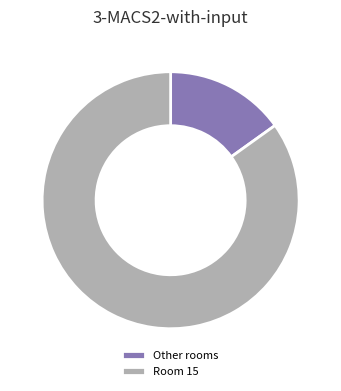

Does Room 15 represent more than half of the total?

Yes